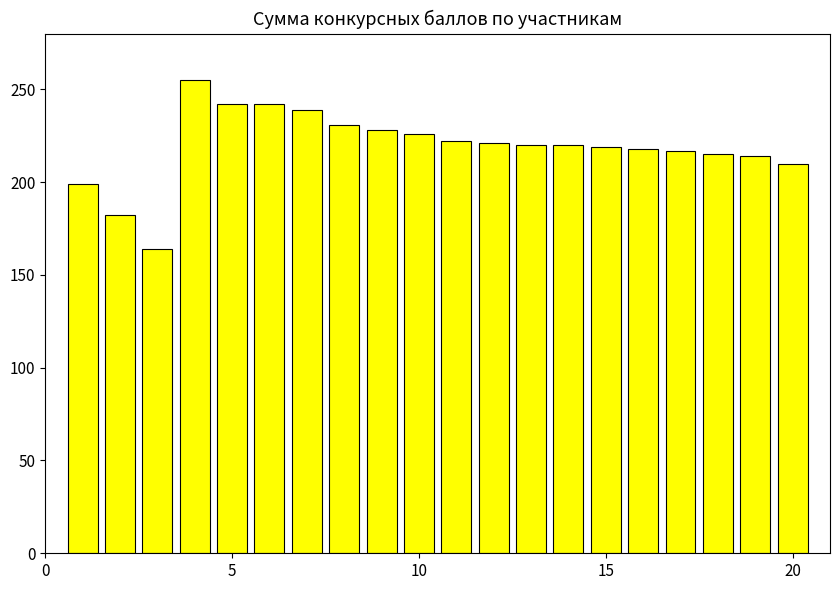

What is the sum of all values?

4384